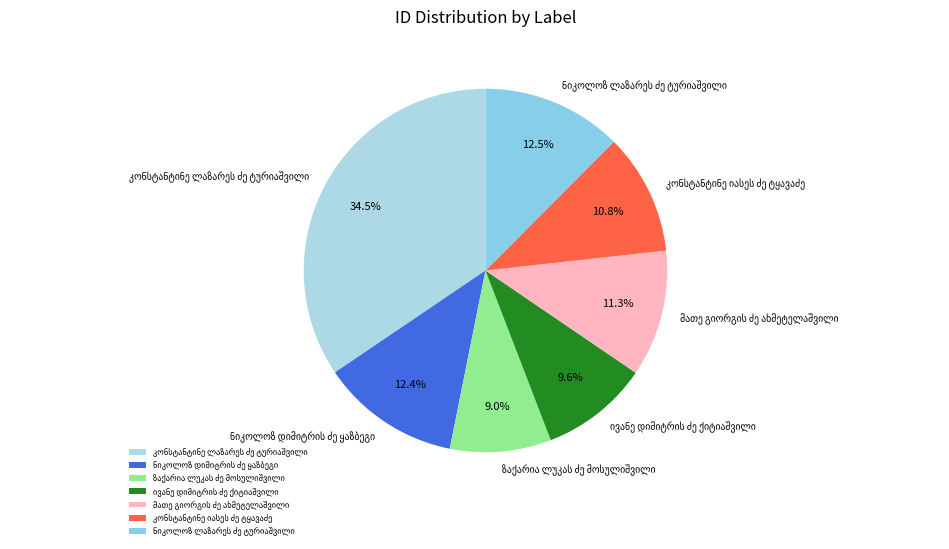

Does any single category account for the majority?

No